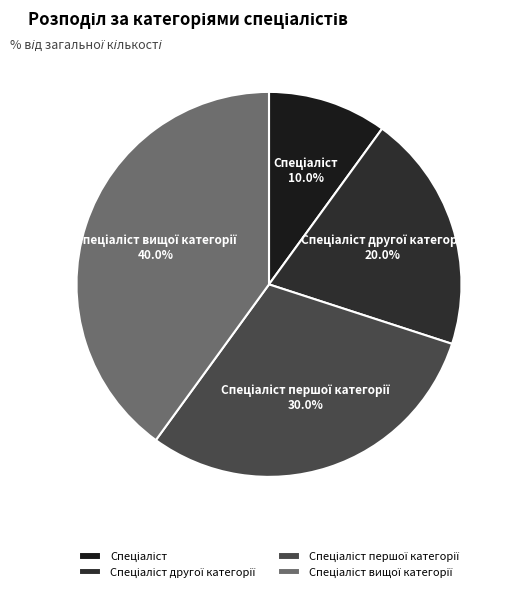

Is there any slice that represents more than half of the pie?

No